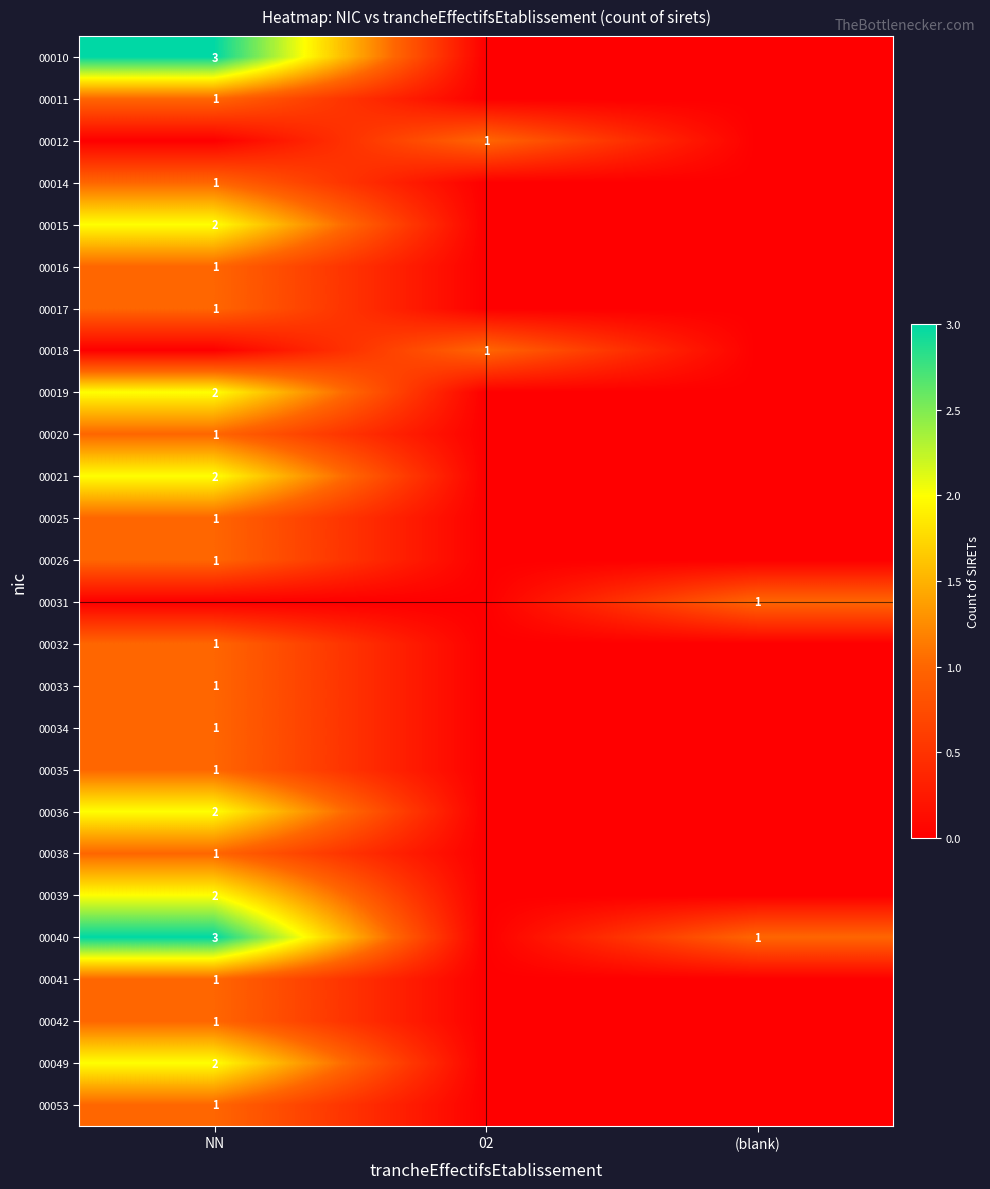

The 00017 series shows 2 at NN. True or false?

False